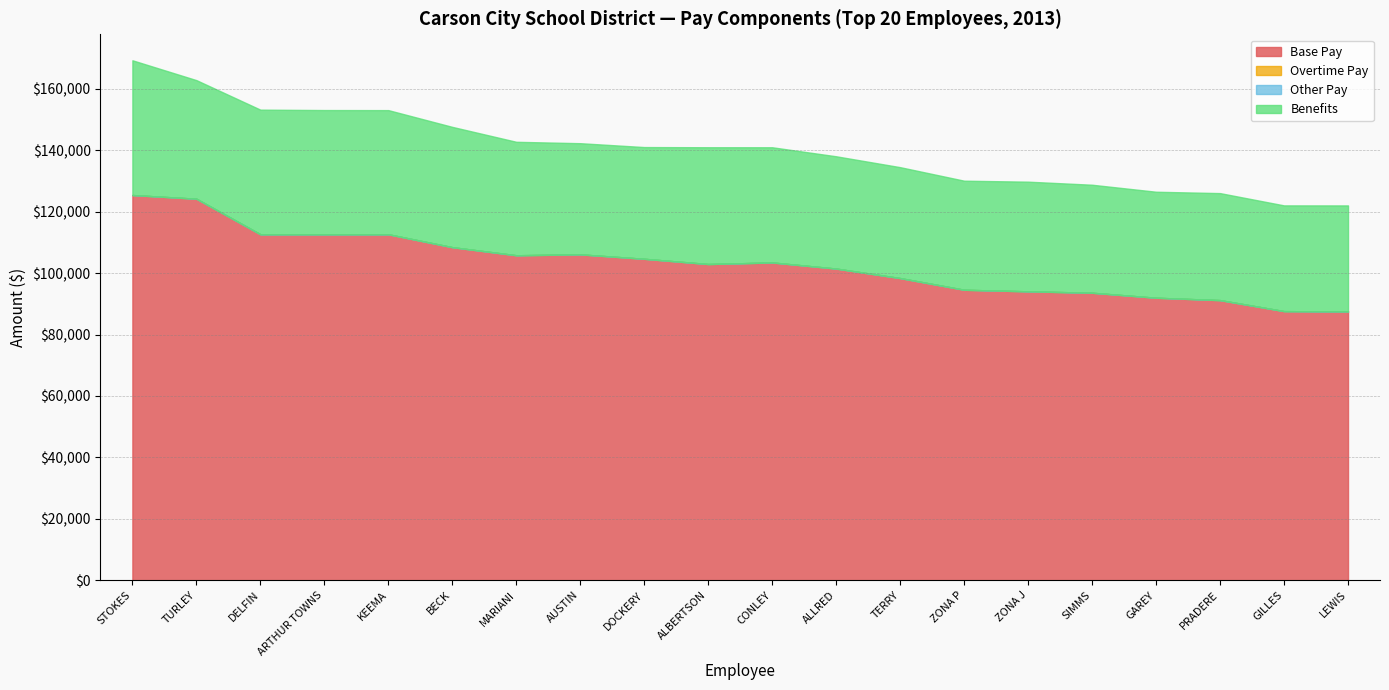

What is the sum of all Base Pay values?

2059764.9